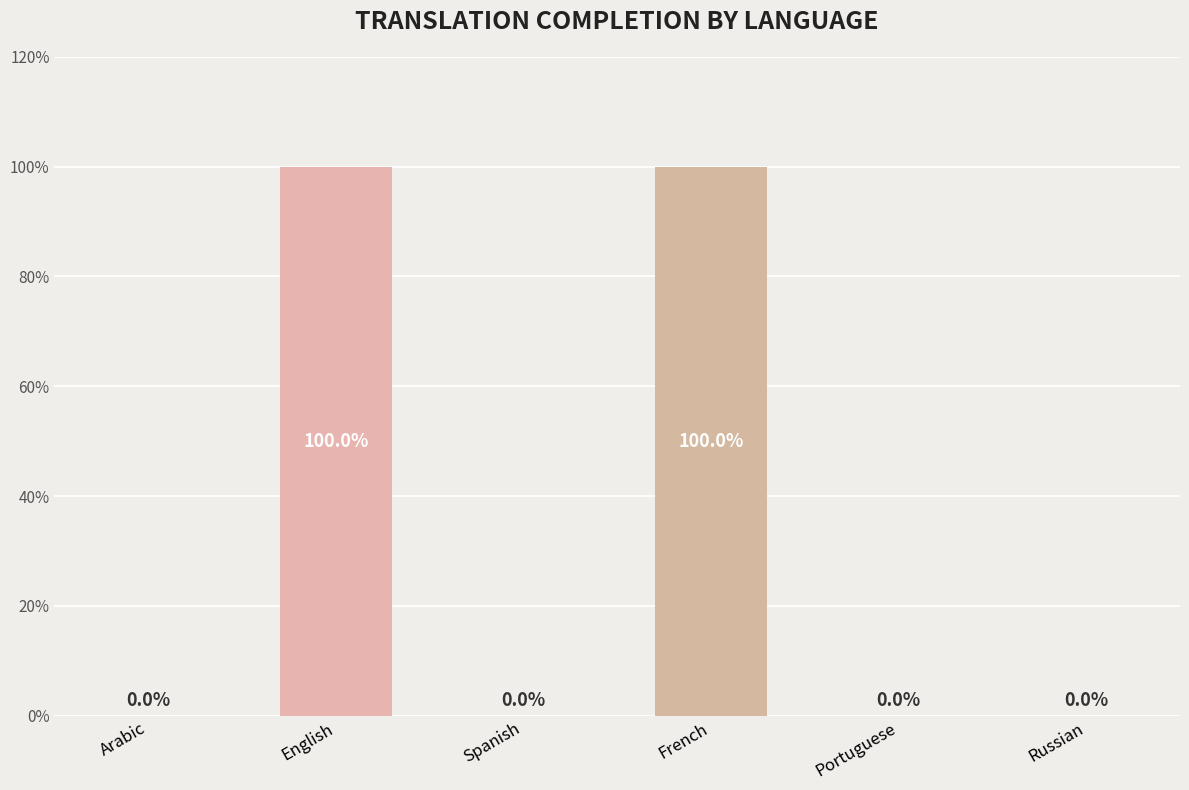

What is the sum of the values at French and English?

200